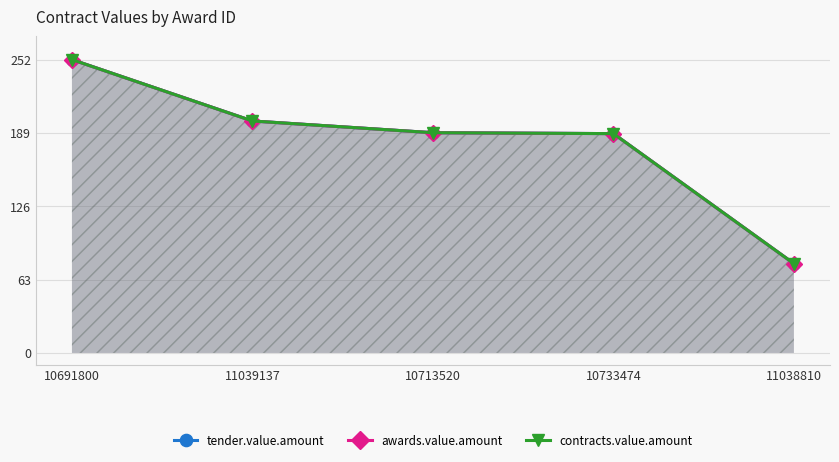

Which category has the highest value in the tender.value.amount series?

10691800